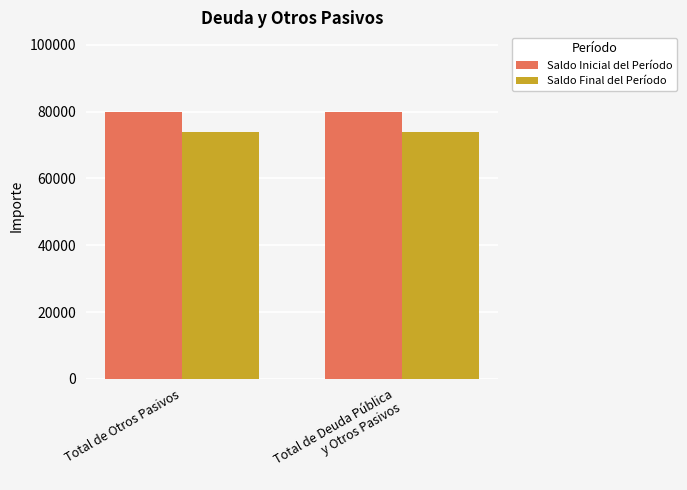

Reading left to right, transcribe all the data shown in this chart.

Saldo Inicial del Período: Total de Otros Pasivos=79798.0	Total de Deuda Pública
y Otros Pasivos=79798.0
Saldo Final del Período: Total de Otros Pasivos=73975.7	Total de Deuda Pública
y Otros Pasivos=73975.7